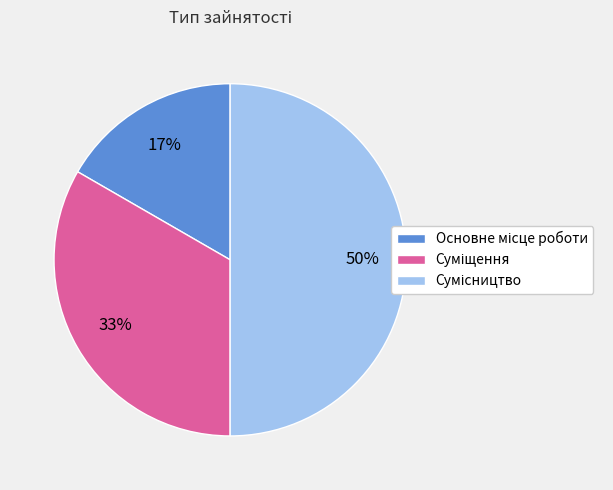

To the nearest percent, what is the average slice percentage?

33%